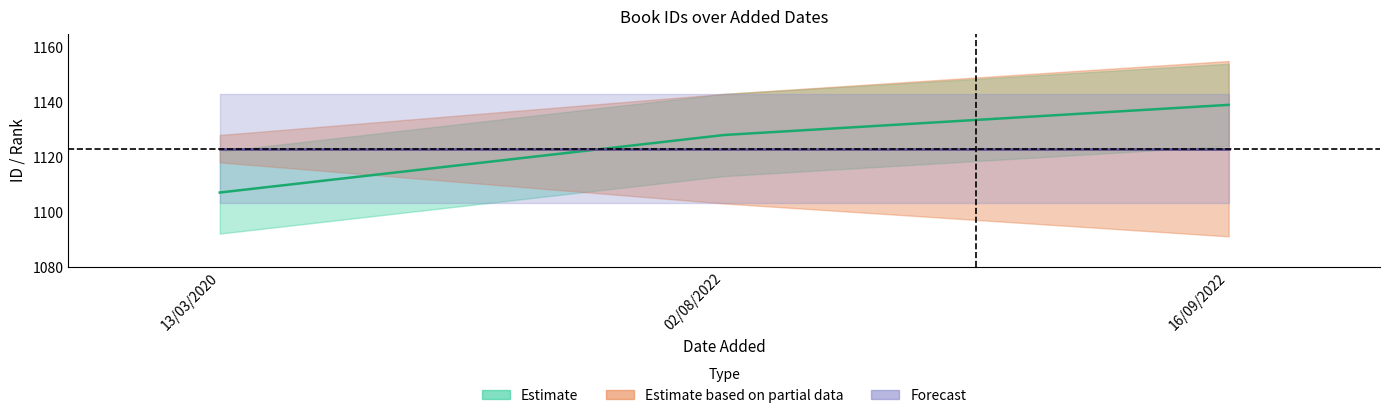

Which category has the highest value in the id_lower series?

13/03/2020